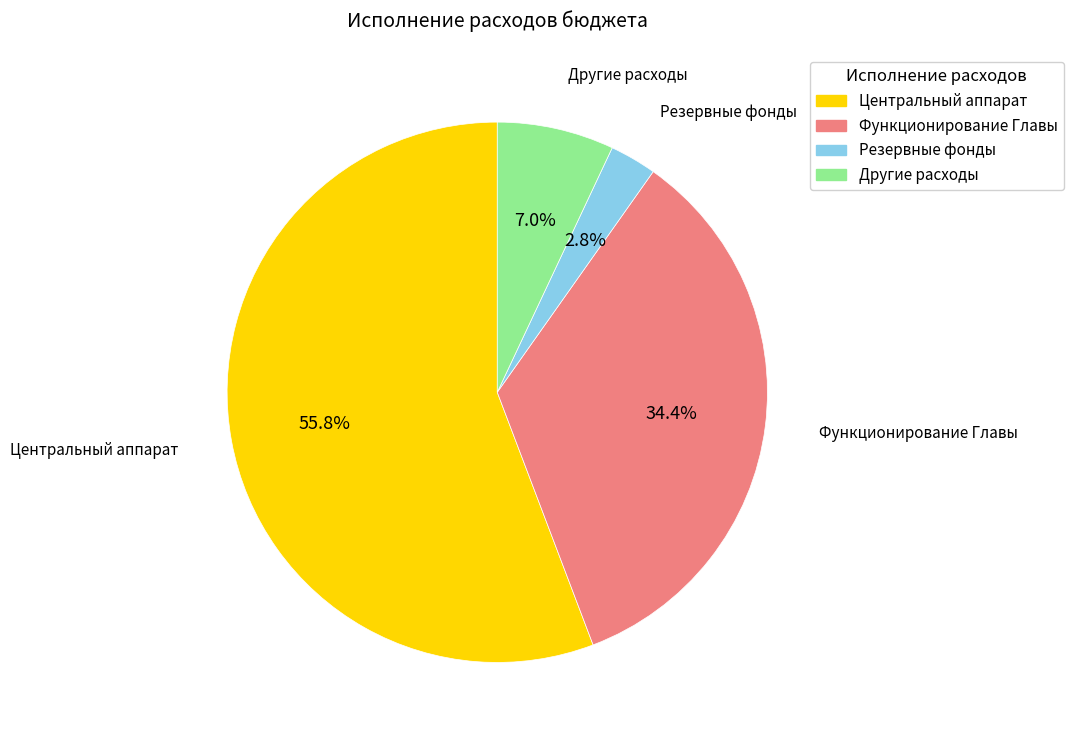

To the nearest percent, what is the average slice percentage?

25%